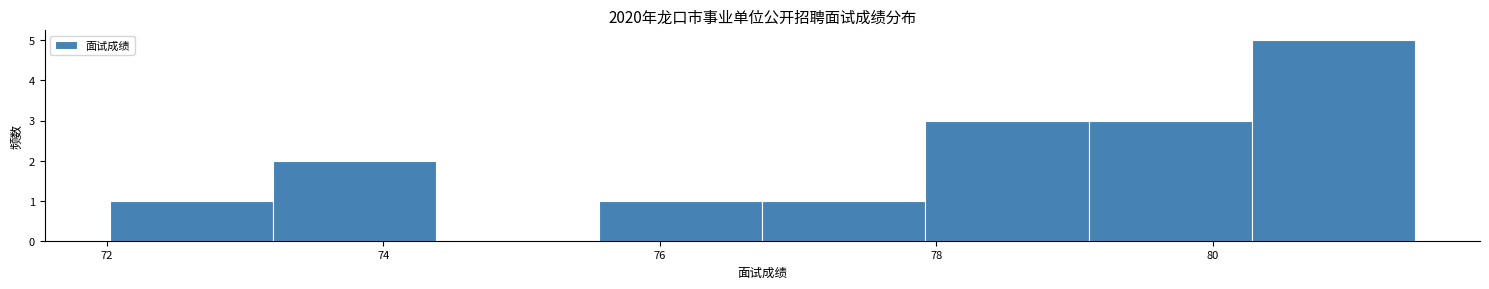

Reading left to right, list every bar in this chart as the range it spans on the x-axis followed by its height. Neither the bar edges nor the heights are printed on the chart, so give them approximately, as read against the axes.

72.02 to 73.20: 1
73.20 to 74.38: 2
74.38 to 75.56: 0
75.56 to 76.74: 1
76.74 to 77.92: 1
77.92 to 79.10: 3
79.10 to 80.28: 3
80.28 to 81.46: 5